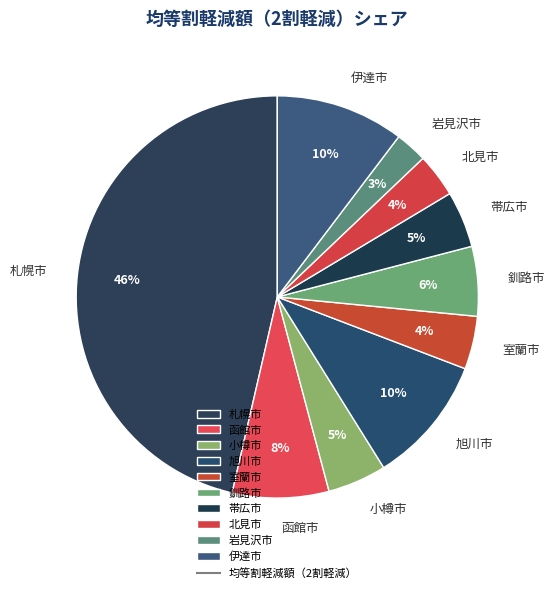

To the nearest percent, what is the average slice percentage?

10%